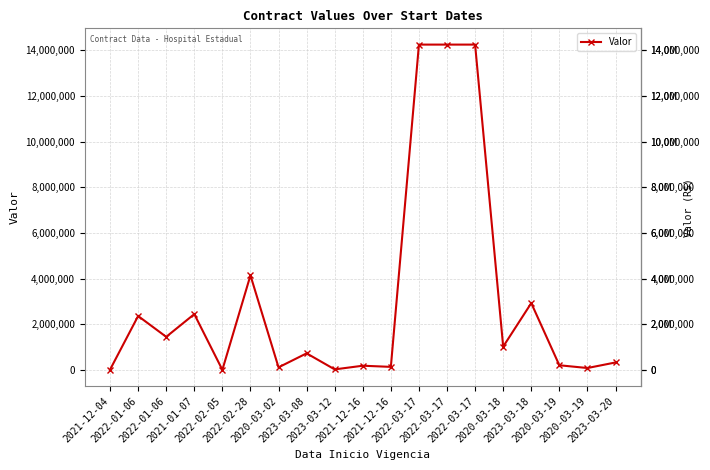

Count the number of values greater than 730346.

10